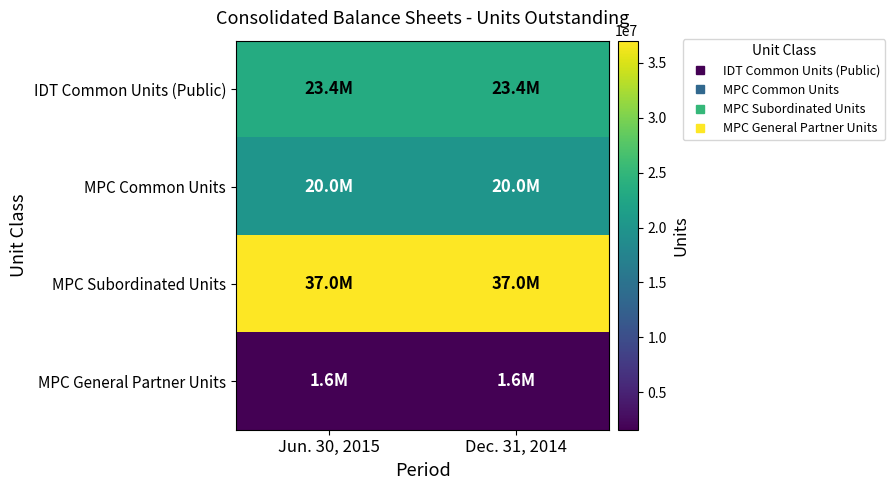

Reading left to right, extract all data points from this chart.

IDT Common Units (Public): Jun. 30, 2015=23400000	Dec. 31, 2014=23400000
MPC Common Units: Jun. 30, 2015=20000000	Dec. 31, 2014=20000000
MPC Subordinated Units: Jun. 30, 2015=37000000	Dec. 31, 2014=37000000
MPC General Partner Units: Jun. 30, 2015=1600000	Dec. 31, 2014=1600000